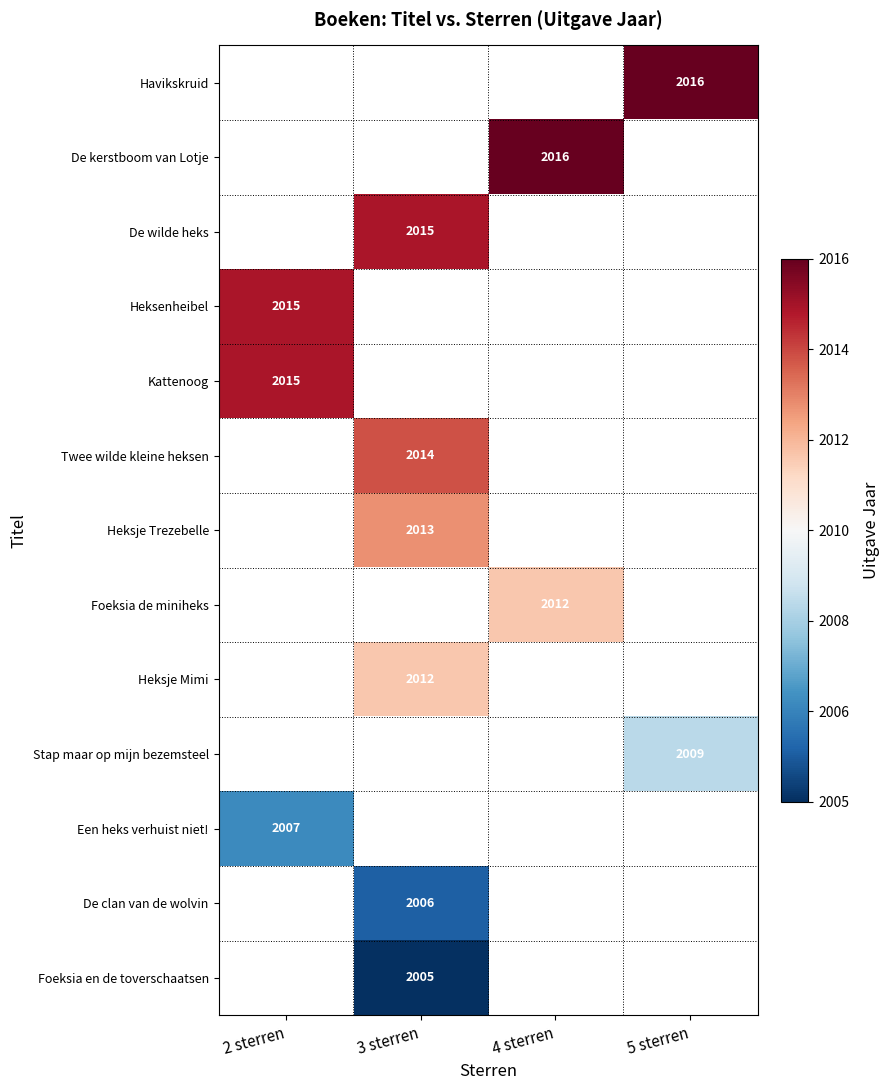

The value of De kerstboom van Lotje at 4 sterren is 2016. True or false?

True